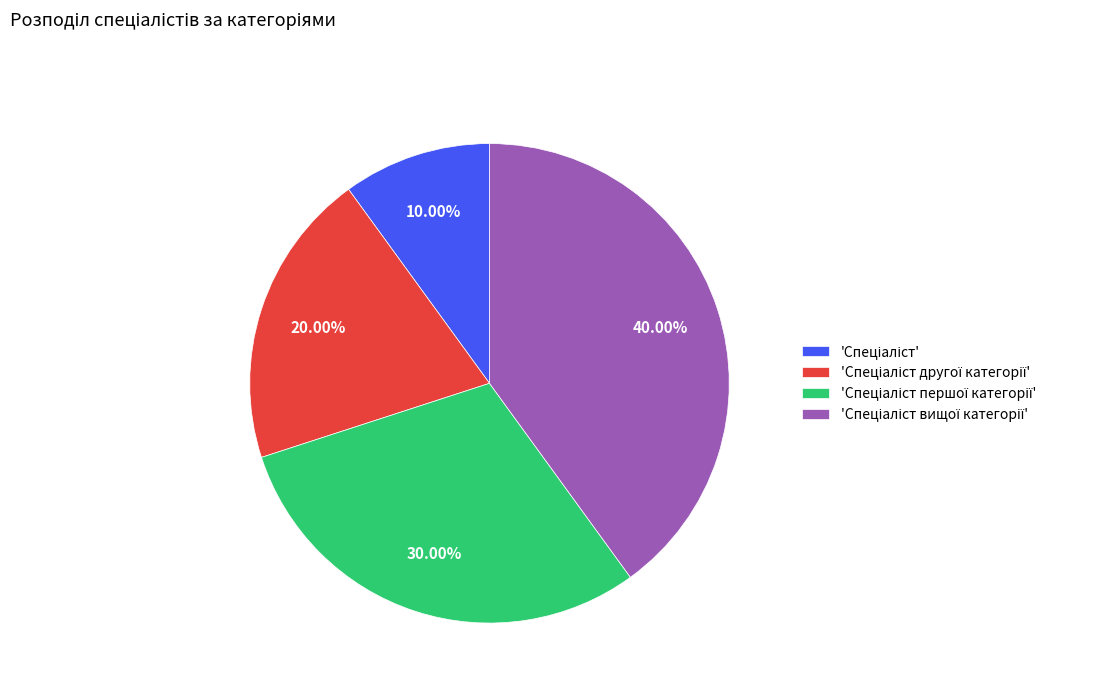

Is there any slice that represents more than half of the pie?

No